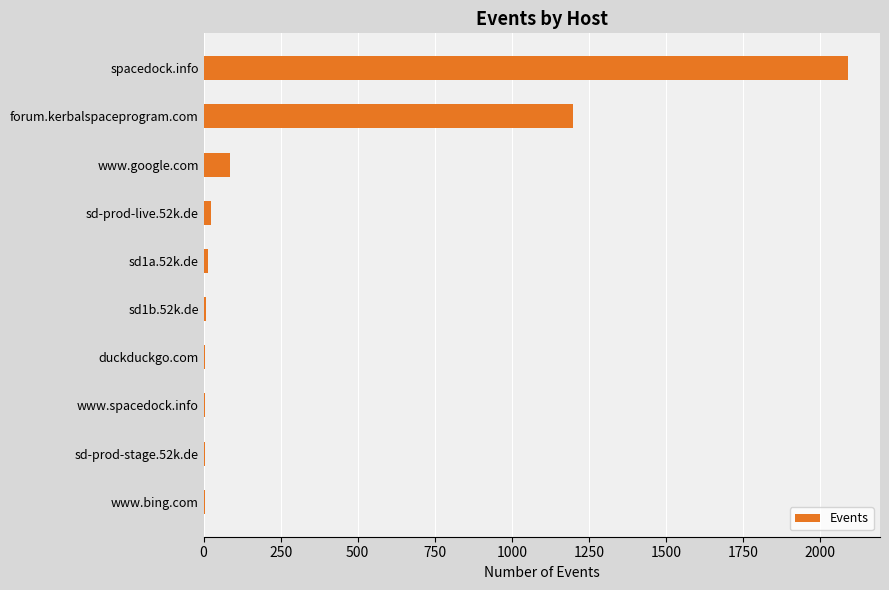

How many series are shown in this chart?

1